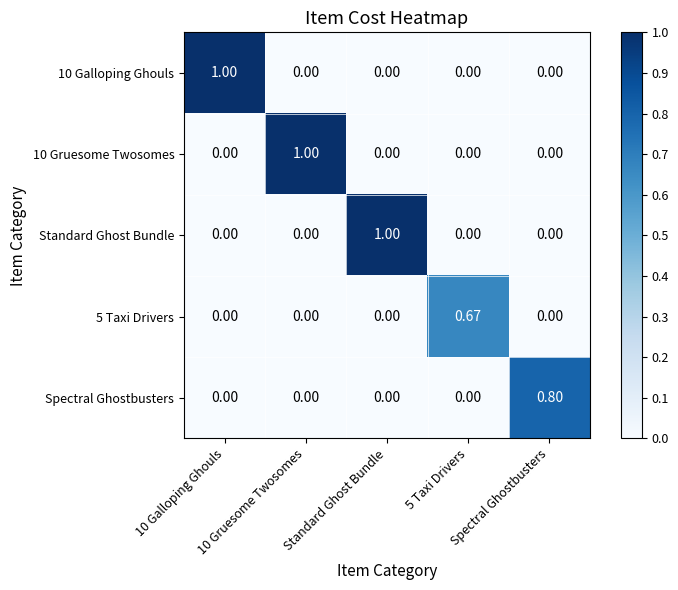

At how many categories does at least one series exceed 0?

5